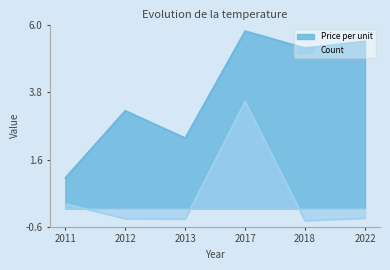

Read the Price per unit value at 2013.

2.3